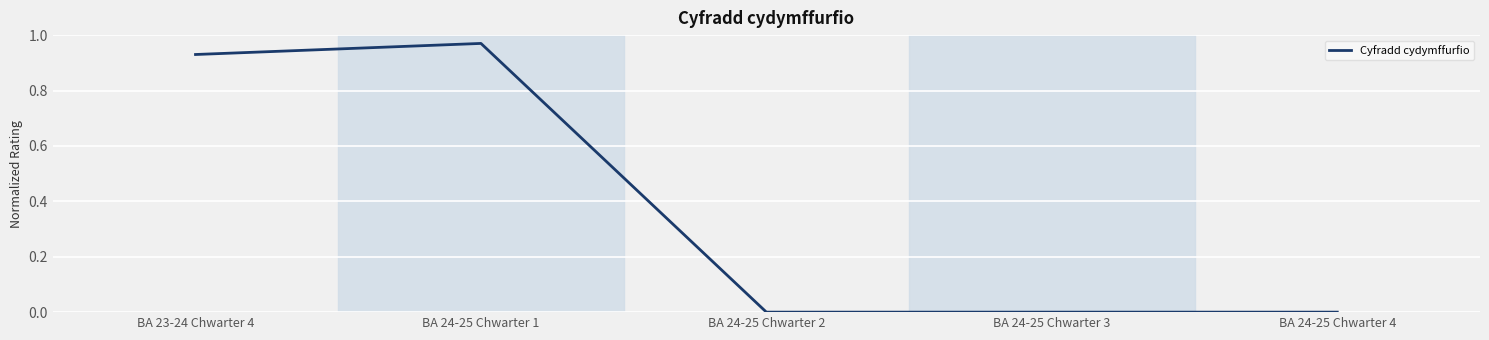

Between BA 23-24 Chwarter 4 and BA 24-25 Chwarter 4, which is larger?

BA 23-24 Chwarter 4